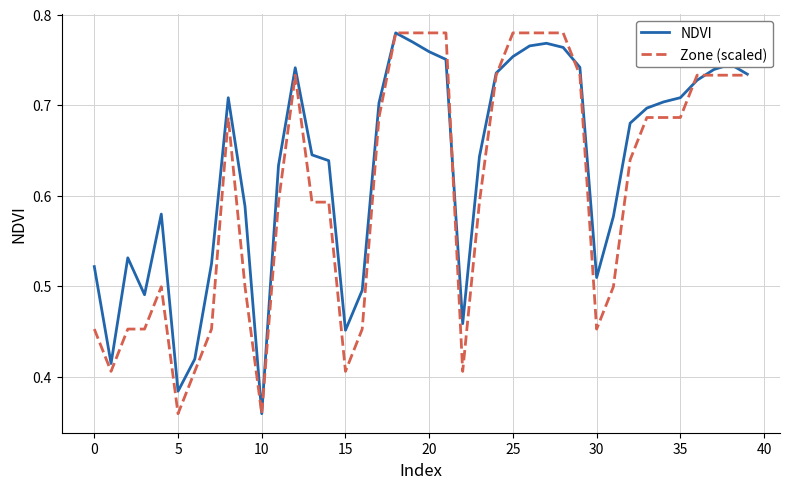

Rank the series by their average value, from highest to lowest.

NDVI, Zone (scaled)